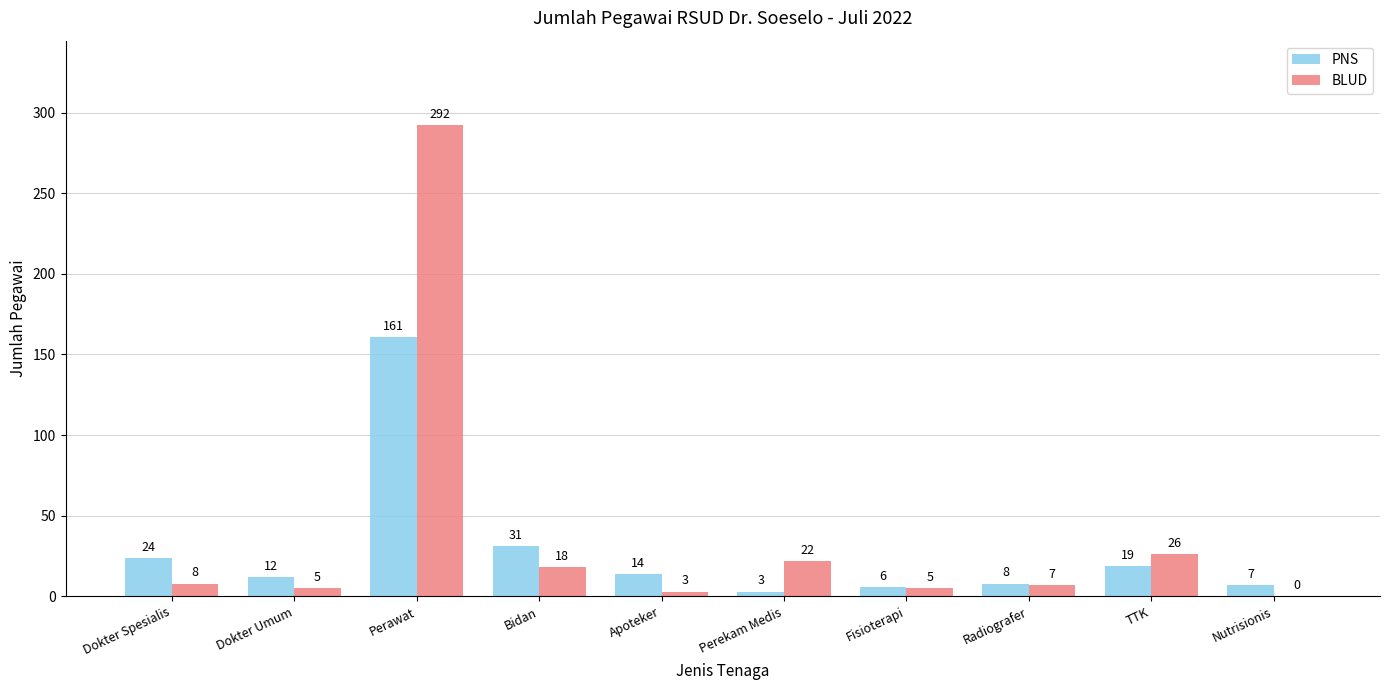

How many groups of bars are there?

10